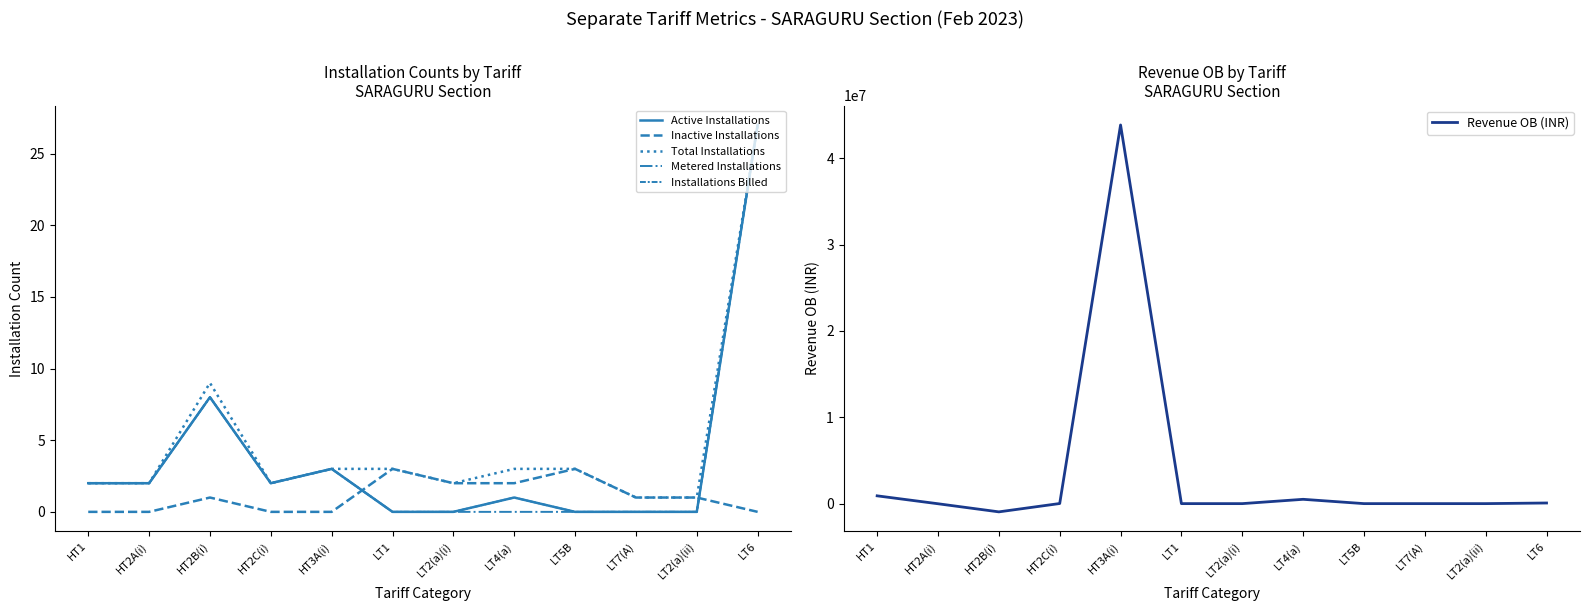

True or false: Inactive Installations and Active Installations intersect in this chart.

True